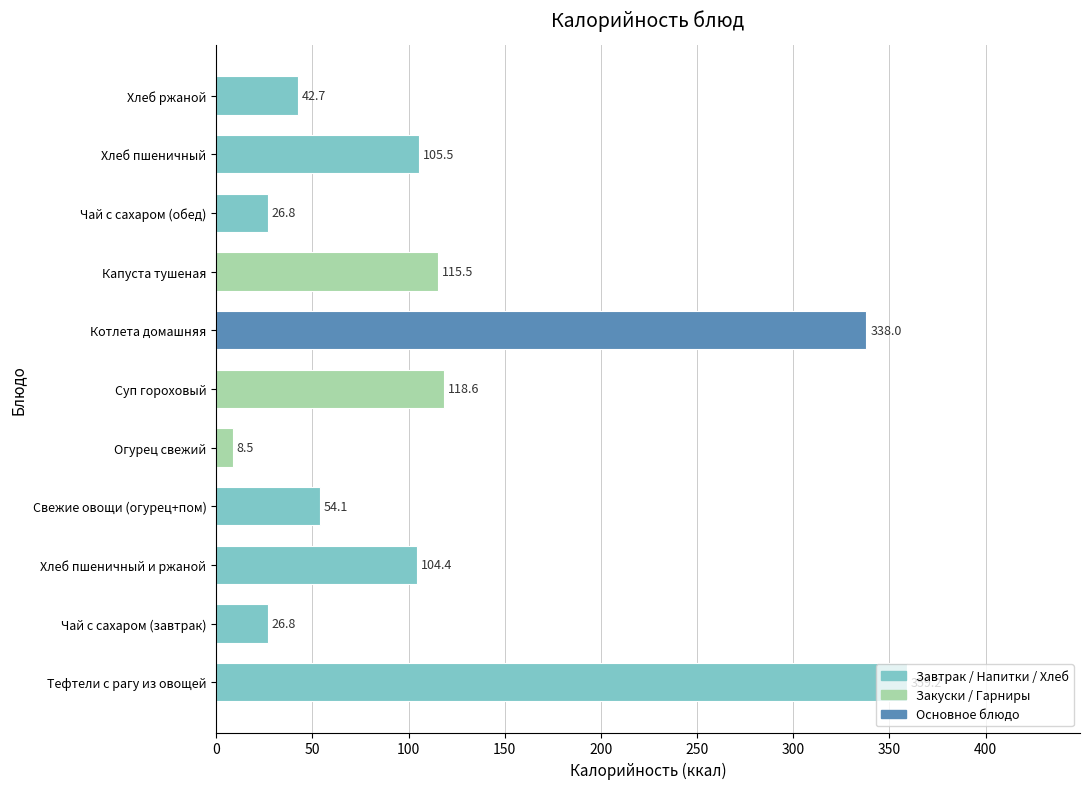

At which label is the value closest to 183?

Суп гороховый